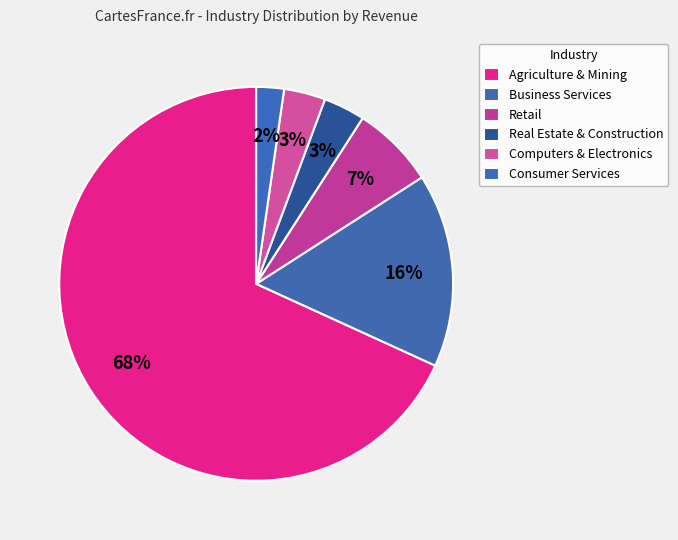

Does Agriculture & Mining represent more than half of the total?

Yes